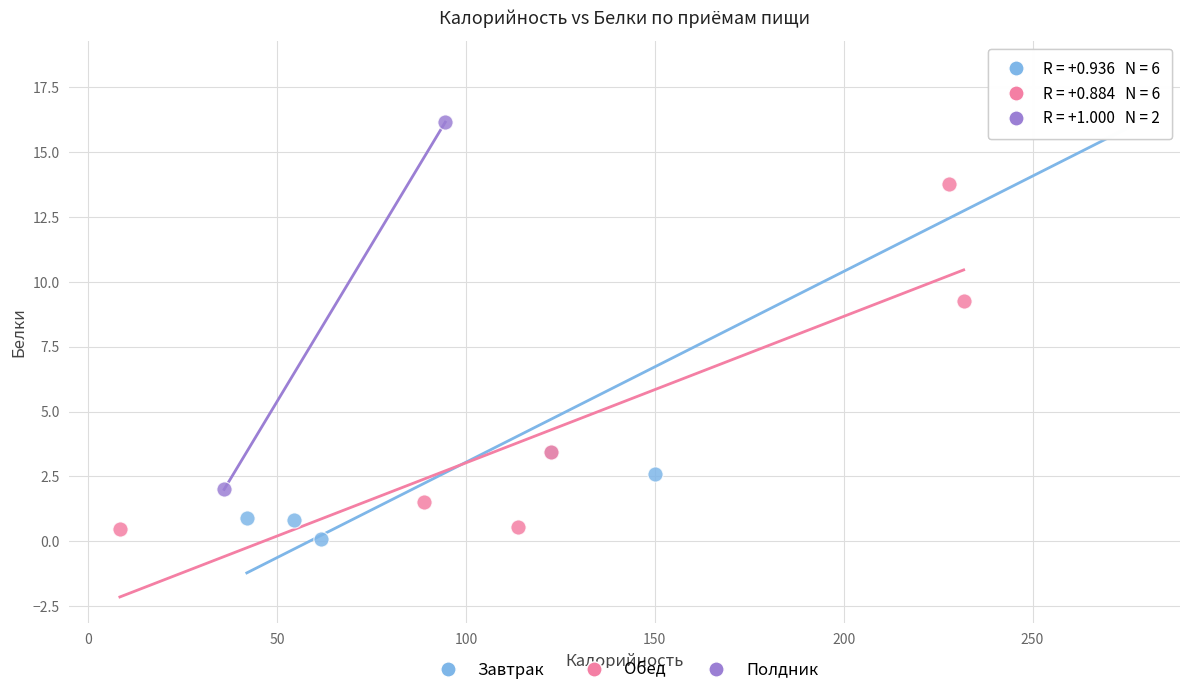

Which series reaches the minimum Y coordinate?

Завтрак